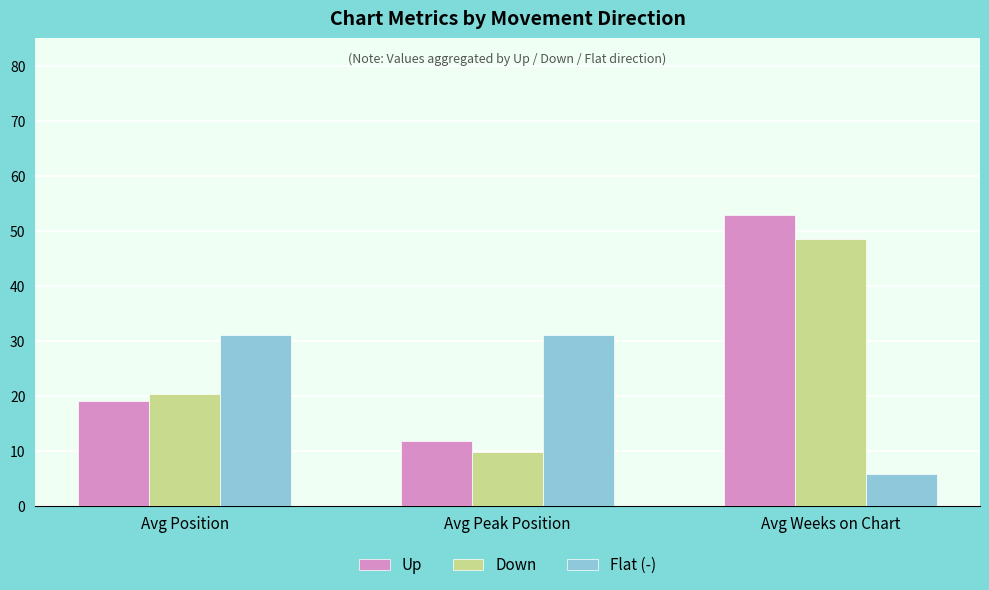

Count the number of data series in this chart.

3